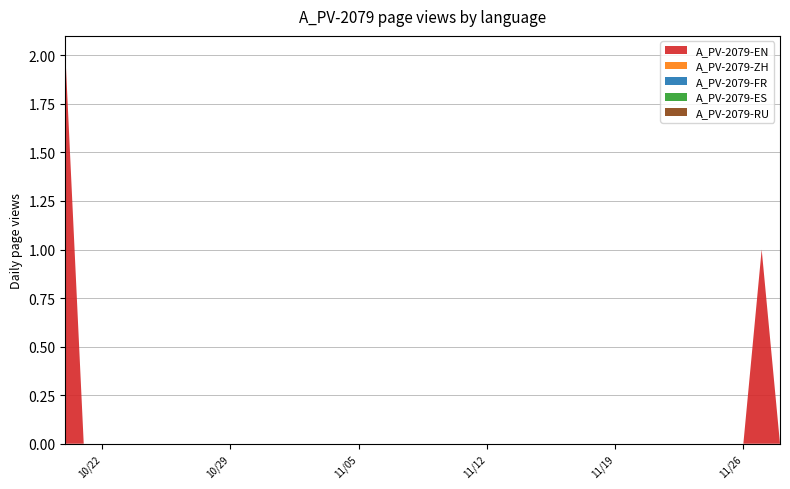

Does the chart have visible grid lines?

Yes